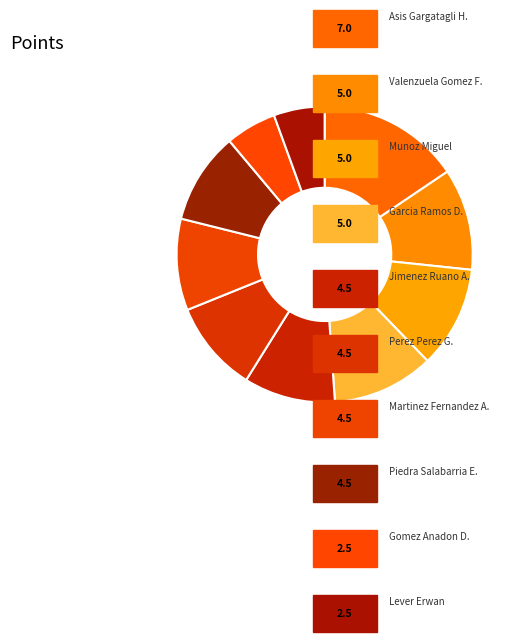

How many segments does this pie chart have?

10